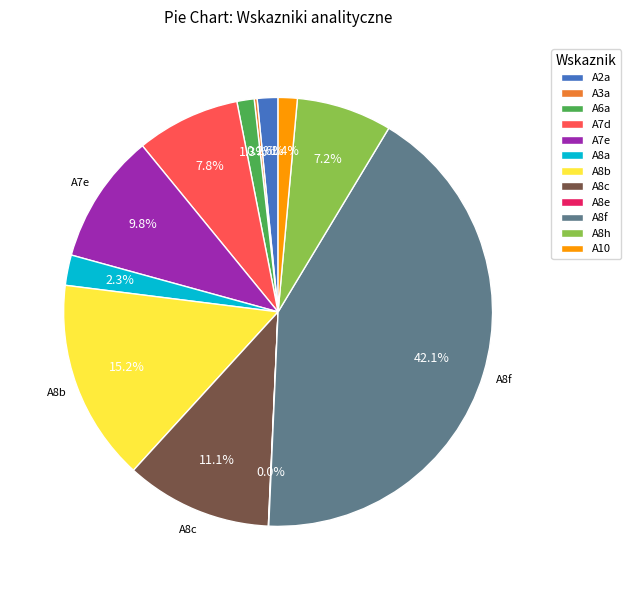

What is the largest slice in the pie chart?

A8f